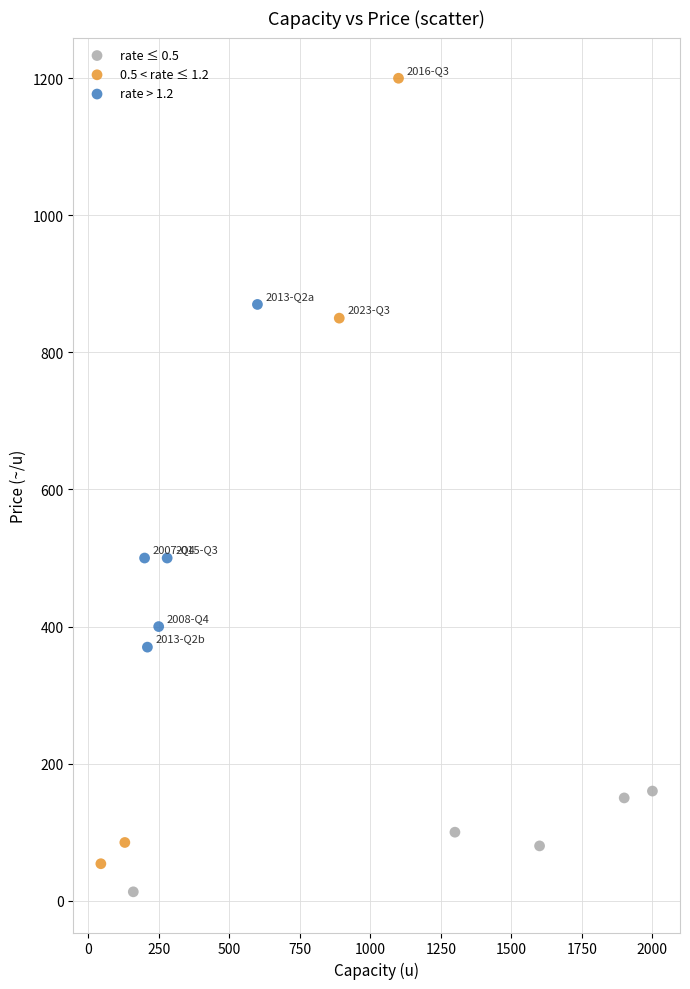

What are all the series names shown in the legend?

rate ≤ 0.5, 0.5 < rate ≤ 1.2, rate > 1.2